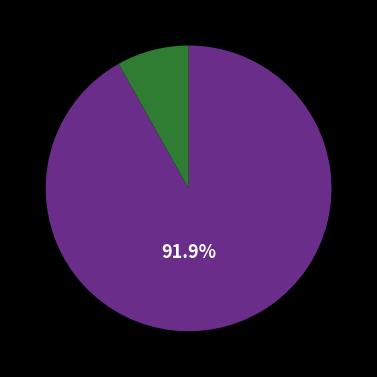

How many segments does this pie chart have?

2